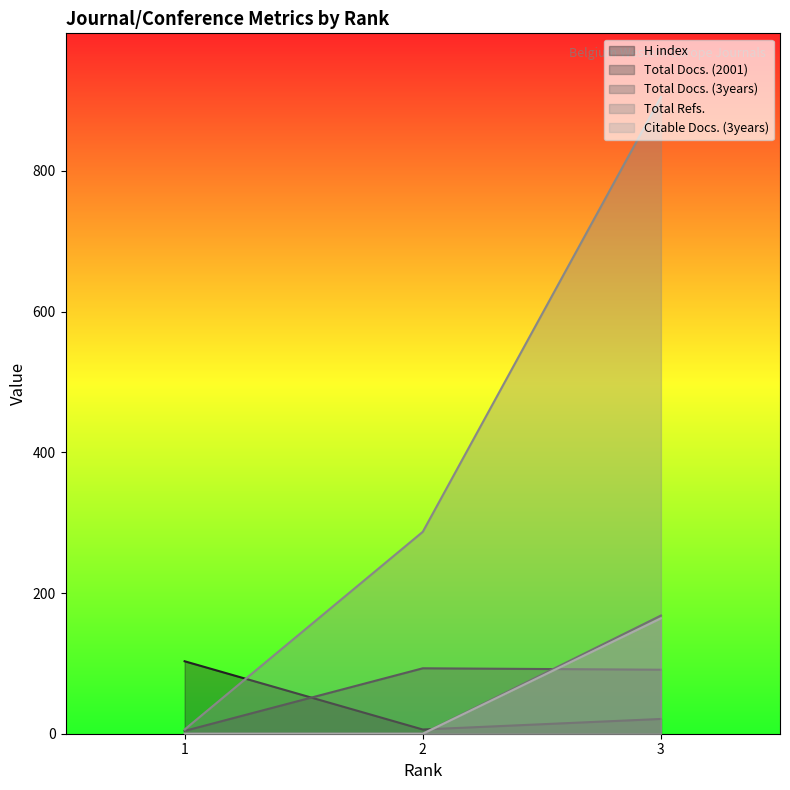

How many lines are shown in the chart?

5